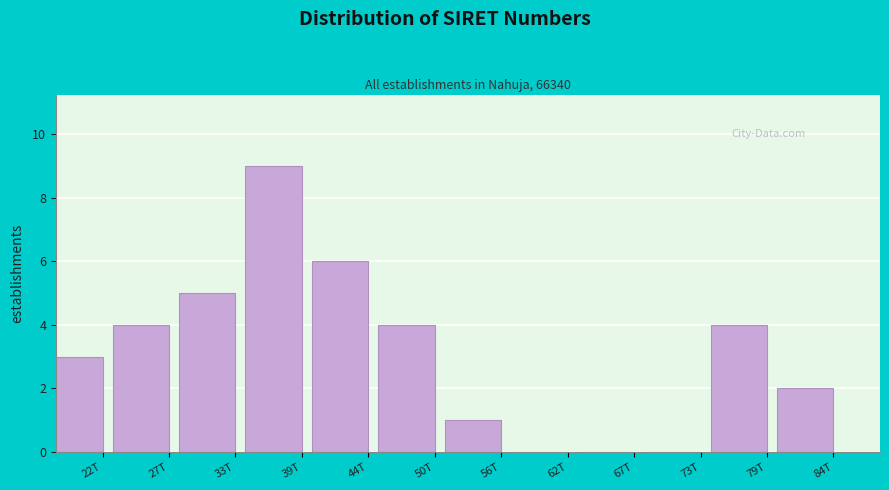

Reading left to right, what are all the values shown in this chart?

22T=3	27T=4	33T=5	39T=9	44T=6	50T=4	56T=1	62T=0	67T=0	73T=0	79T=4	84T=2